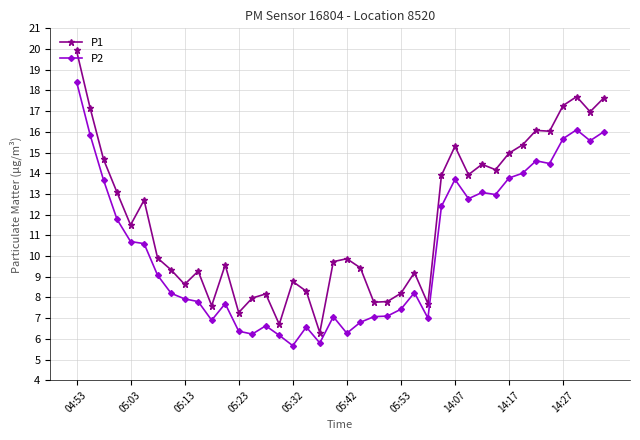

What is the sum of all P1 values?

470.3